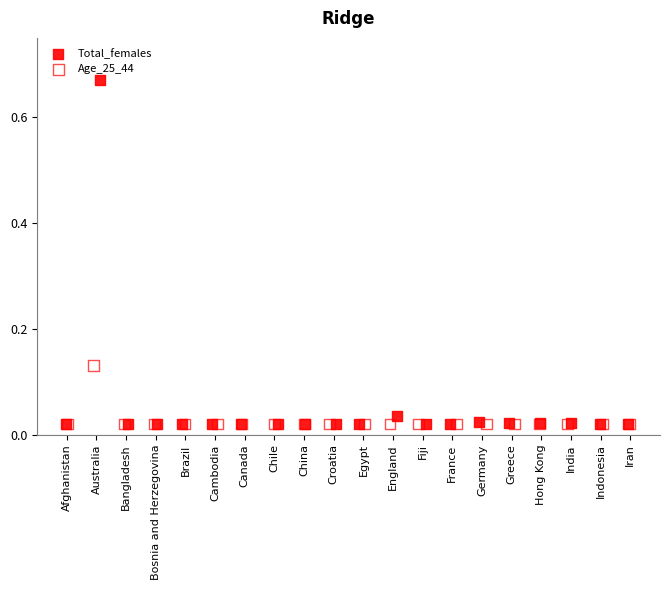

Which series has the largest Y range (max minus min)?

Total_females